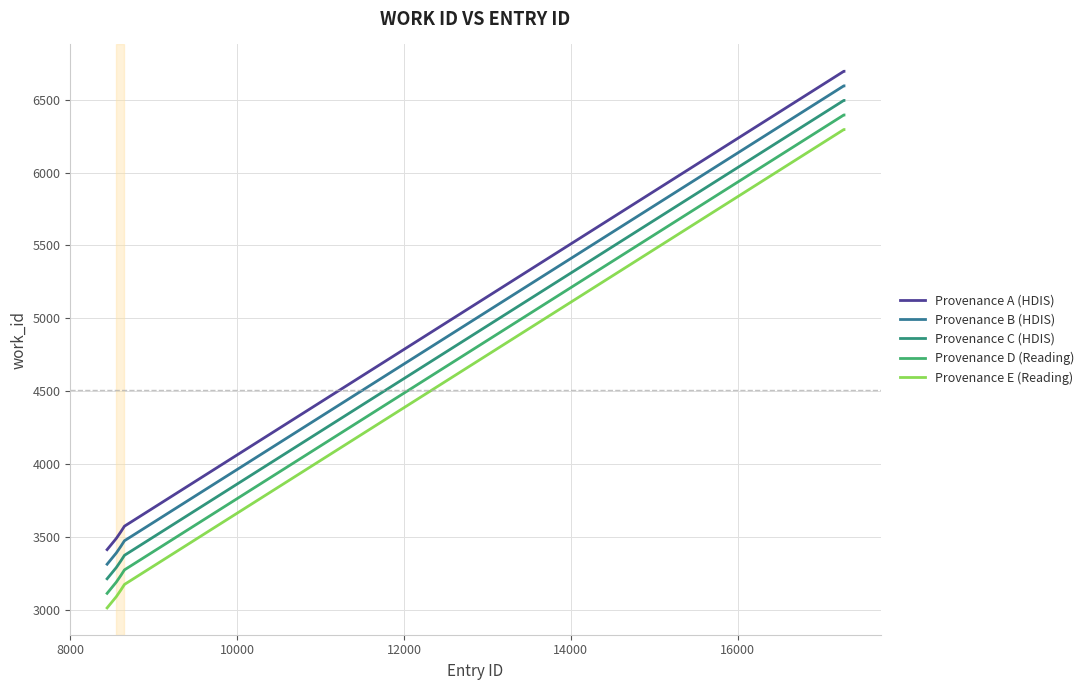

Is this an area chart (filled region under the line)?

No